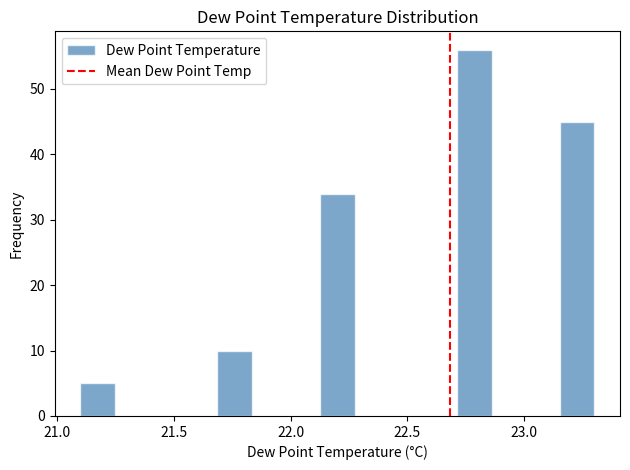

Read against the x-axis, roughly where is the centre of the tallest bar?

22.80